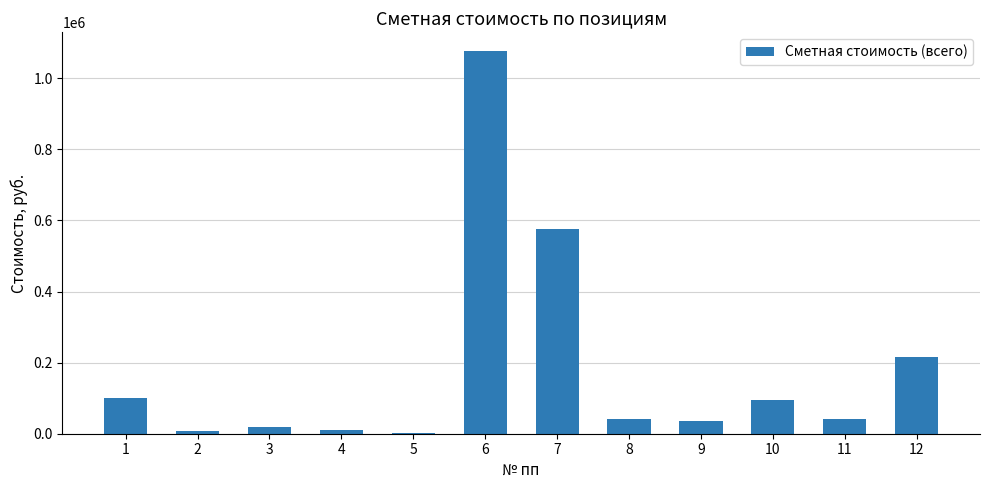

What is the sum of the values at 7 and 3?

594619